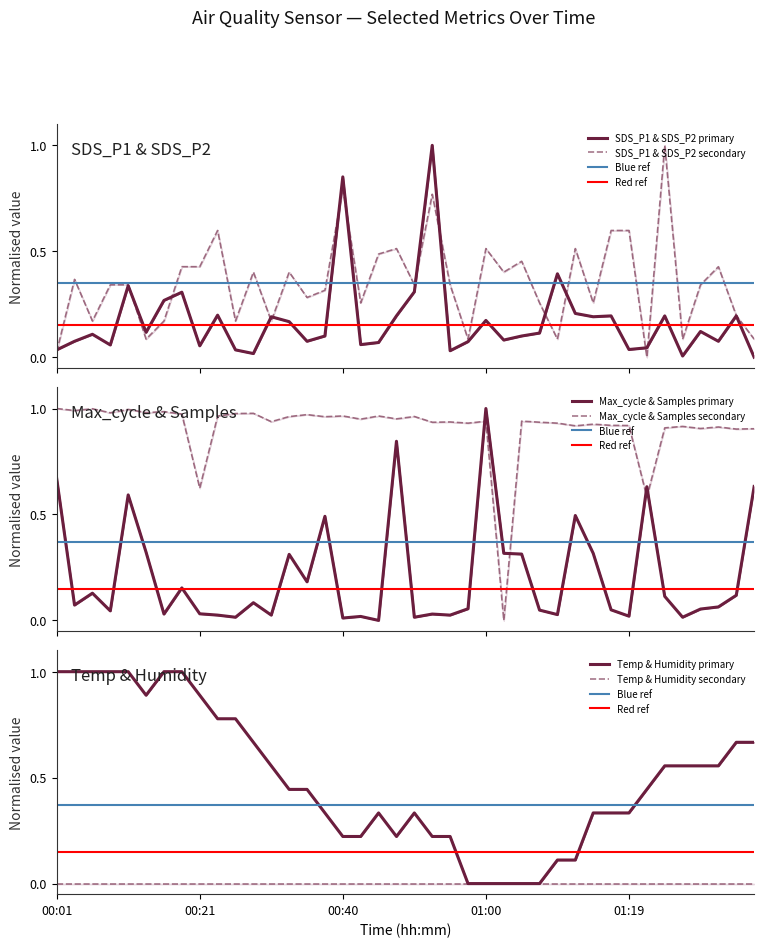

The SDS_P2 series shows 0.6 at 25. True or false?

False